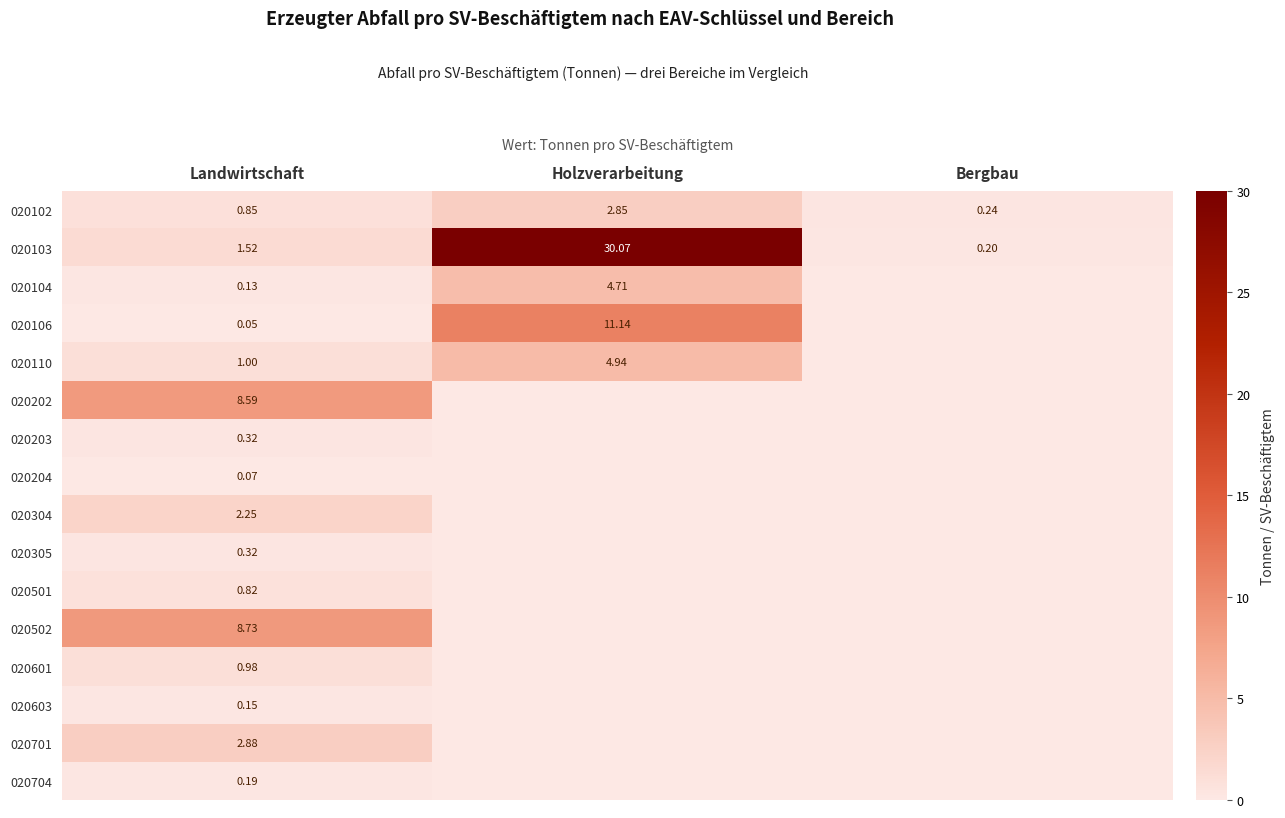

Rank the categories by 020106 value from lowest to highest.

Bergbau, Landwirtschaft, Holzverarbeitung